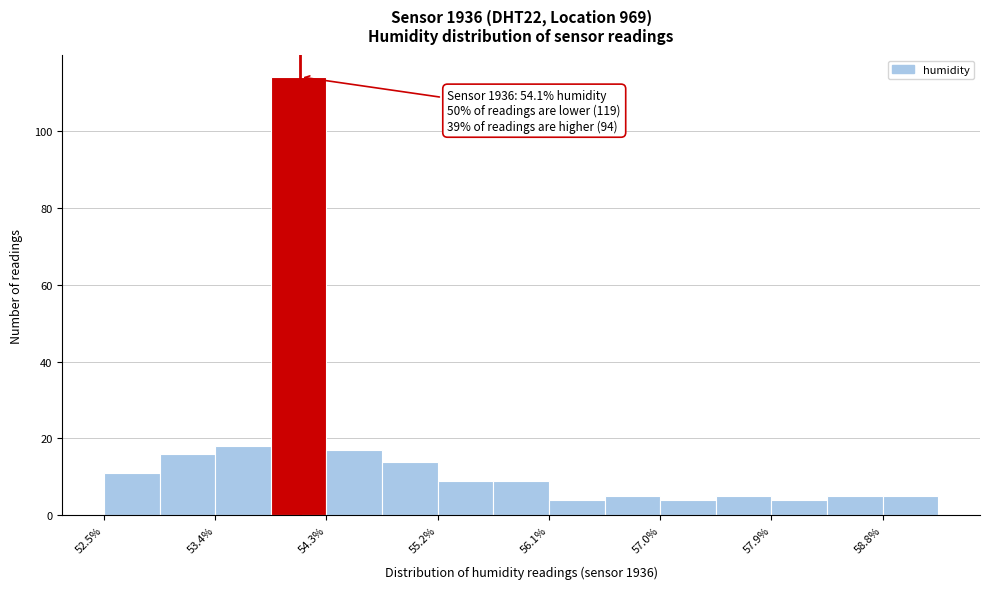

Over which range of the x-axis is the bar tallest?

53.9 to 54.3